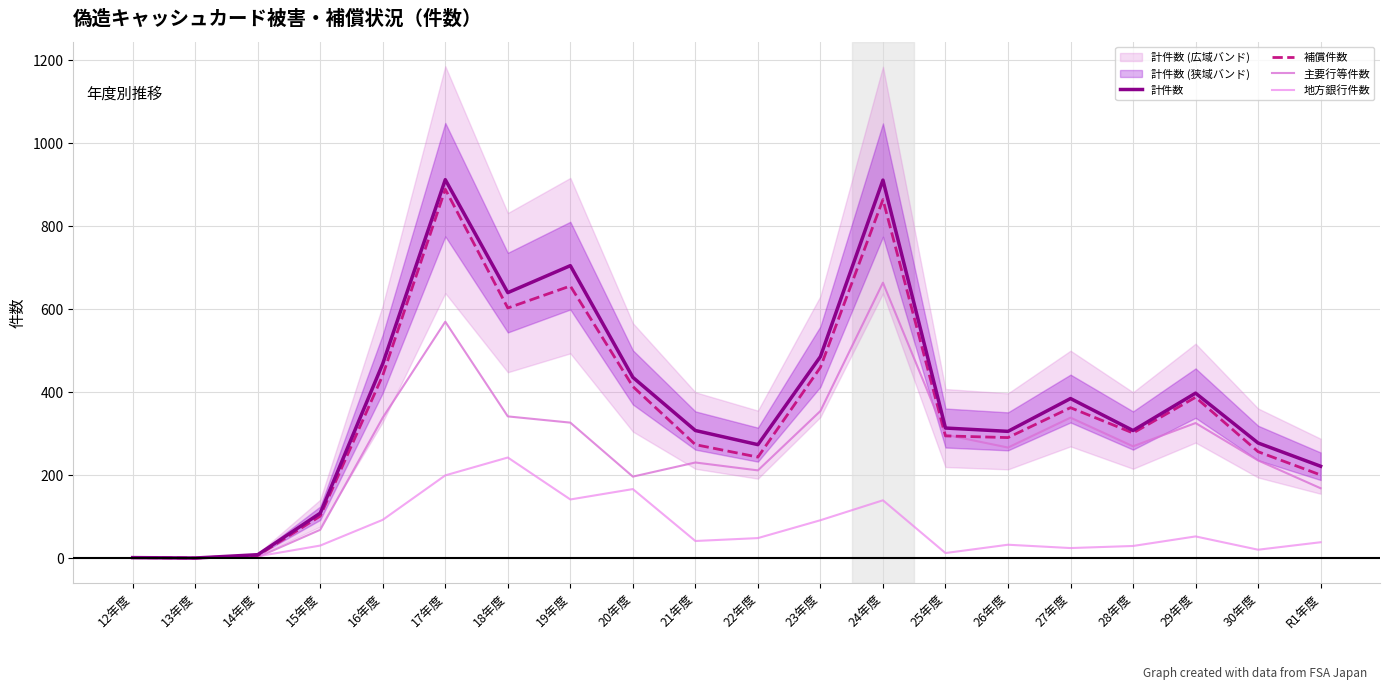

Reading left to right, transcribe all the data shown in this chart.

計件数: 12年度=1	13年度=0	14年度=8	15年度=108	16年度=468	17年度=911	18年度=639	19年度=704	20年度=435	21年度=307	22年度=273	23年度=485	24年度=910	25年度=313	26年度=305	27年度=384	28年度=307	29年度=397	30年度=277	R1年度=221
補償件数: 12年度=1	13年度=0	14年度=6	15年度=101	16年度=440	17年度=888	18年度=602	19年度=655	20年度=413	21年度=273	22年度=243	23年度=459	24年度=863	25年度=294	26年度=290	27年度=362	28年度=301	29年度=387	30年度=256	R1年度=200
主要行等件数: 12年度=0	13年度=0	14年度=2	15年度=68	16年度=338	17年度=569	18年度=341	19年度=326	20年度=196	21年度=230	22年度=211	23年度=354	24年度=663	25年度=297	26年度=266	27年度=338	28年度=269	29年度=325	30年度=235	R1年度=168
地方銀行件数: 12年度=1	13年度=0	14年度=4	15年度=30	16年度=92	17年度=199	18年度=242	19年度=141	20年度=166	21年度=41	22年度=48	23年度=91	24年度=139	25年度=12	26年度=32	27年度=24	28年度=29	29年度=52	30年度=20	R1年度=38